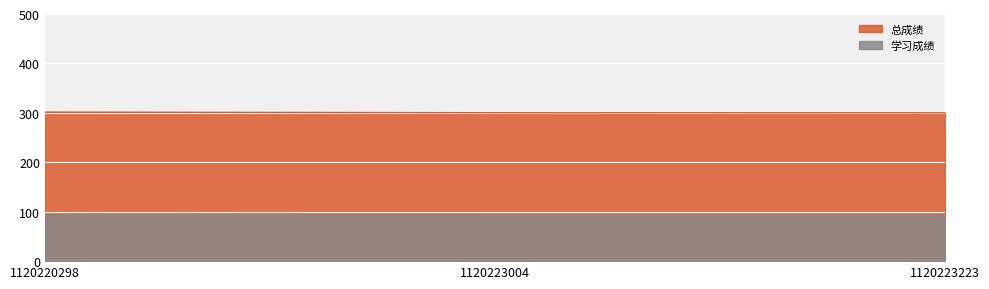

Which series changed the most between 1120220298 and 1120223004?

总成绩